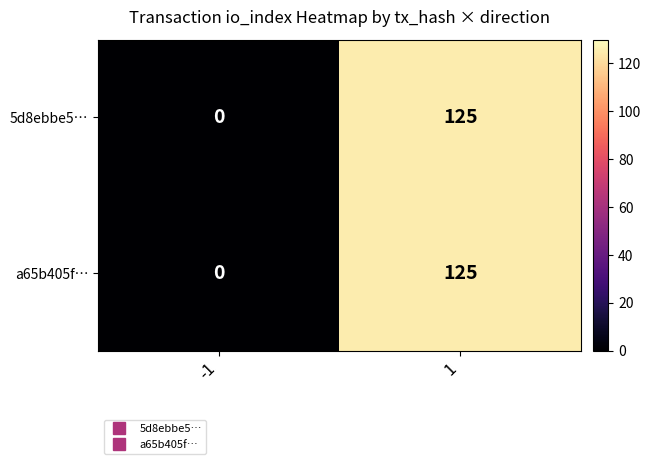

List the labels in order of a65b405f… value, largest first.

1, -1